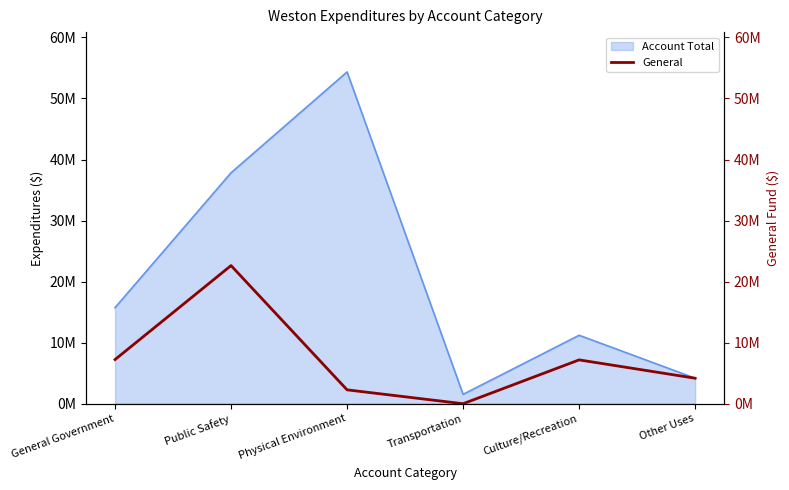

The chart shows a value of 0 at Transportation. True or false?

True